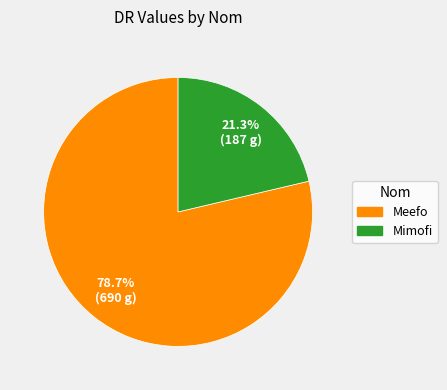

Which category has the smallest portion of the pie?

Mimofi